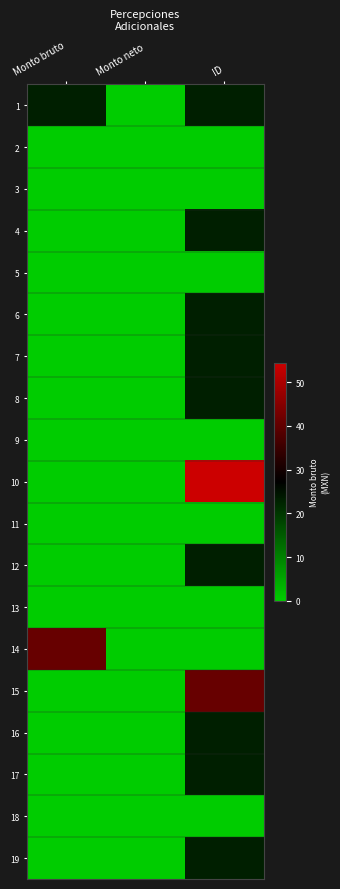

What is the greatest value displayed?

54.5